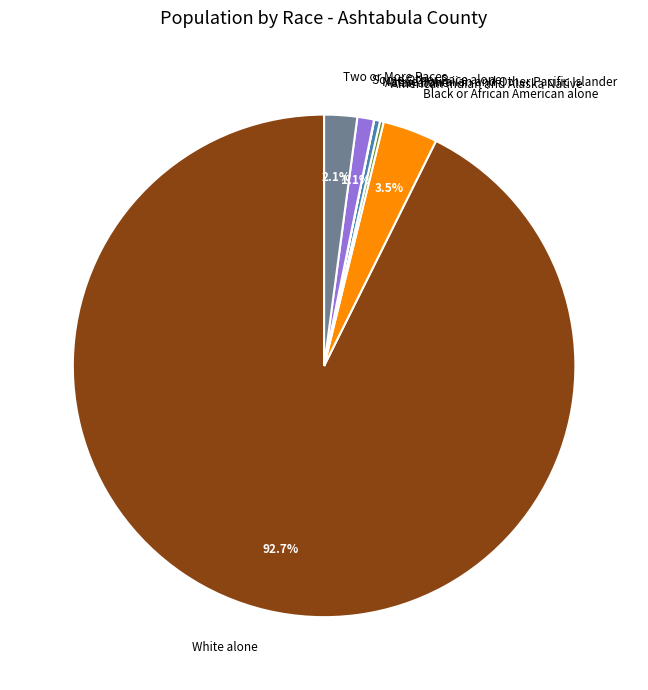

To the nearest percent, what portion does Some Other Race alone represent?

1%